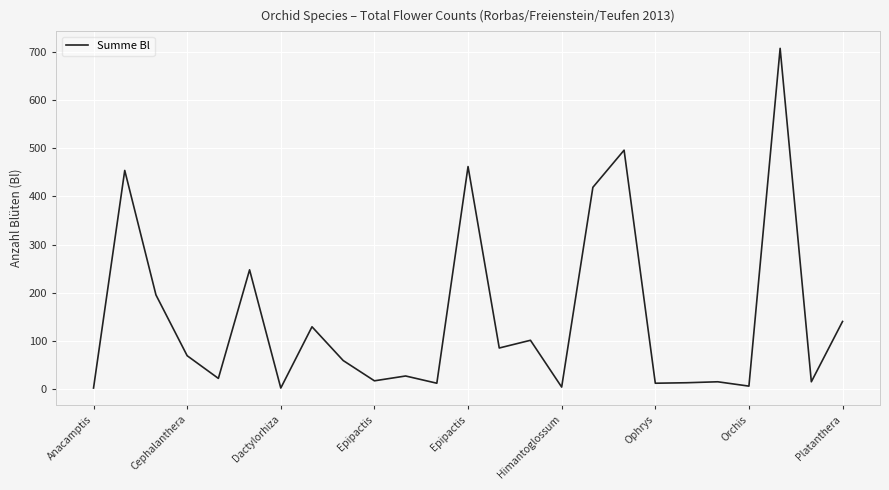

What is the difference between the maximum and minimum values?

704